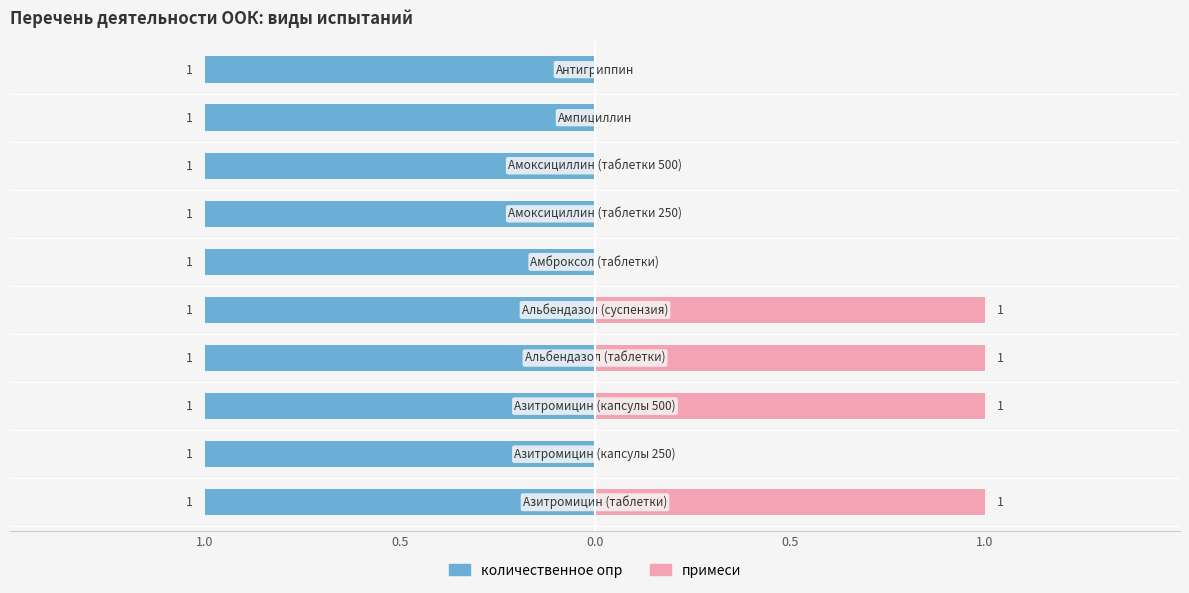

Is the value of примеси at 0.5 greater than the value of количественное опр at 1.0?

No